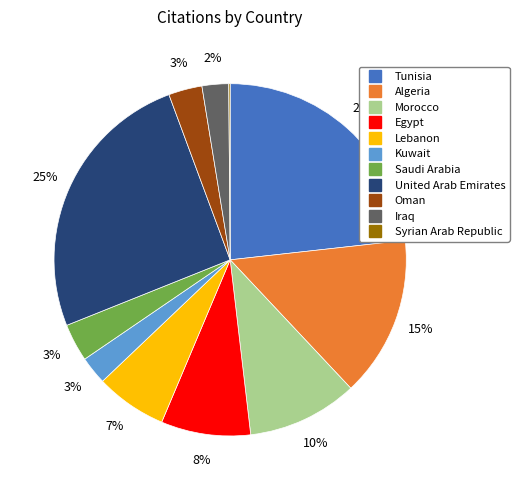

The United Arab Emirates slice represents 25% of the pie. True or false?

True